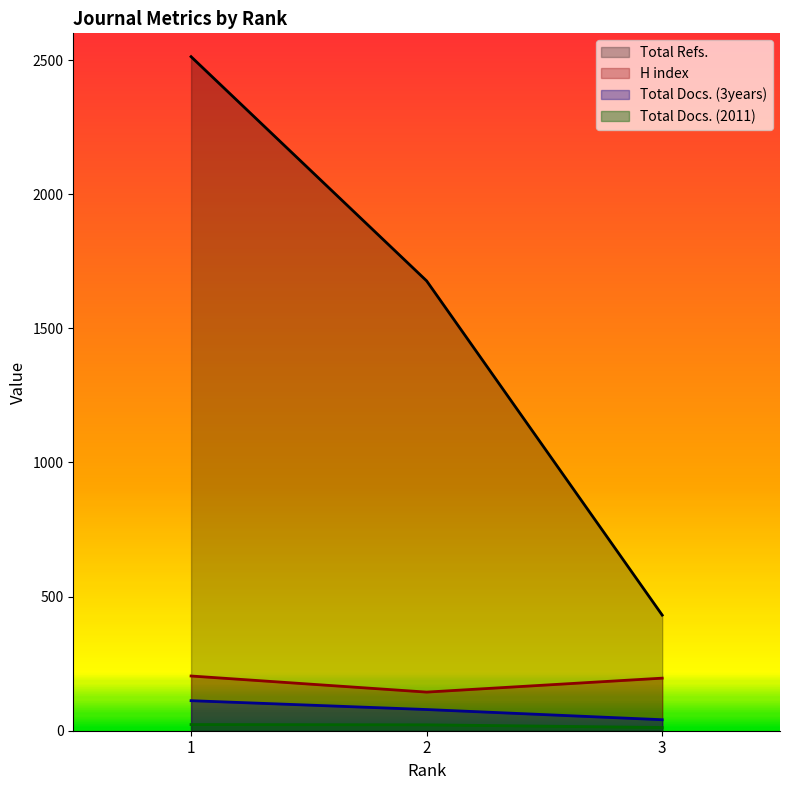

Does the chart display data point markers on the line(s)?

No